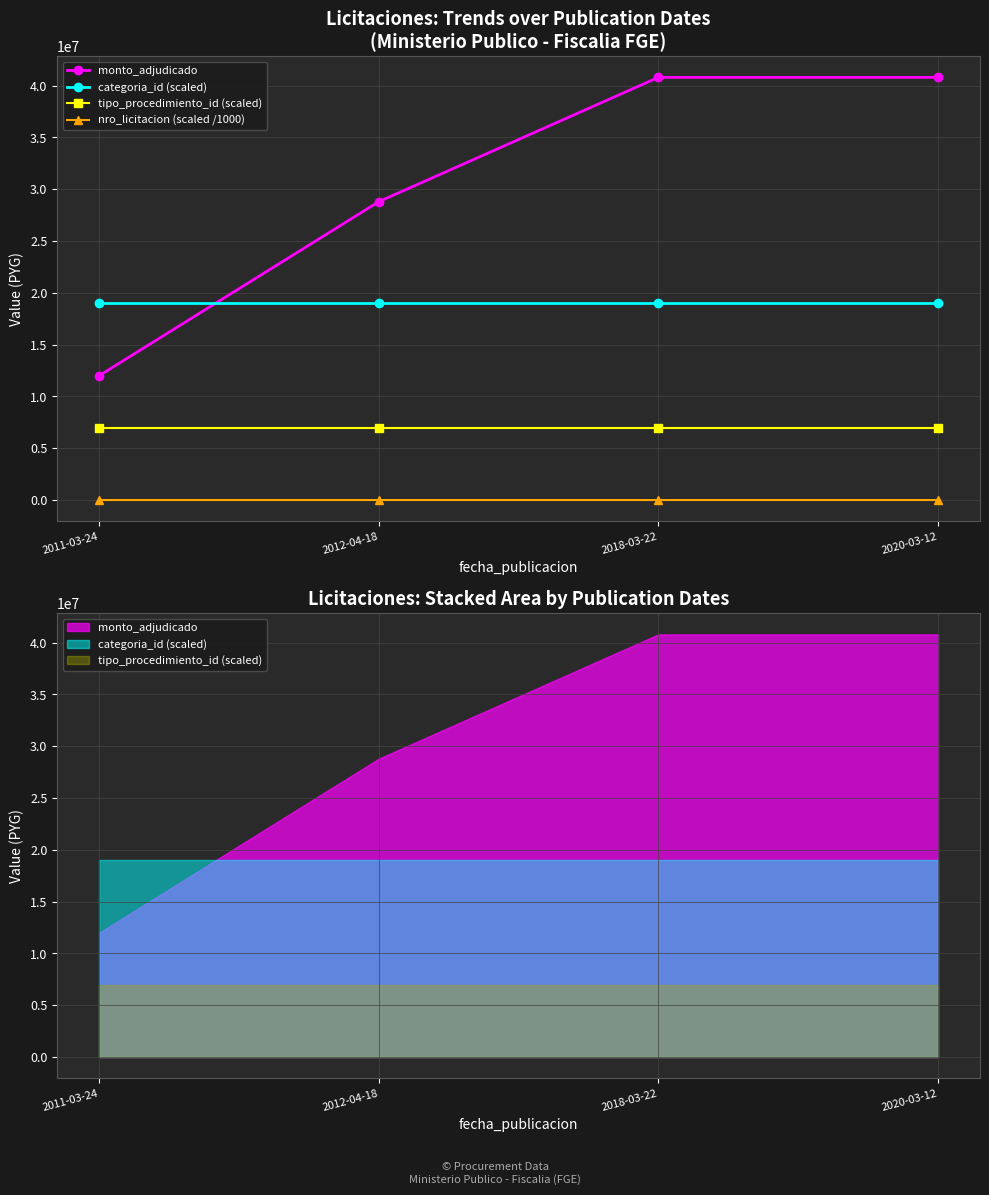

True or false: tipo_procedimiento_id (scaled) and categoria_id (scaled) cross at least once.

False